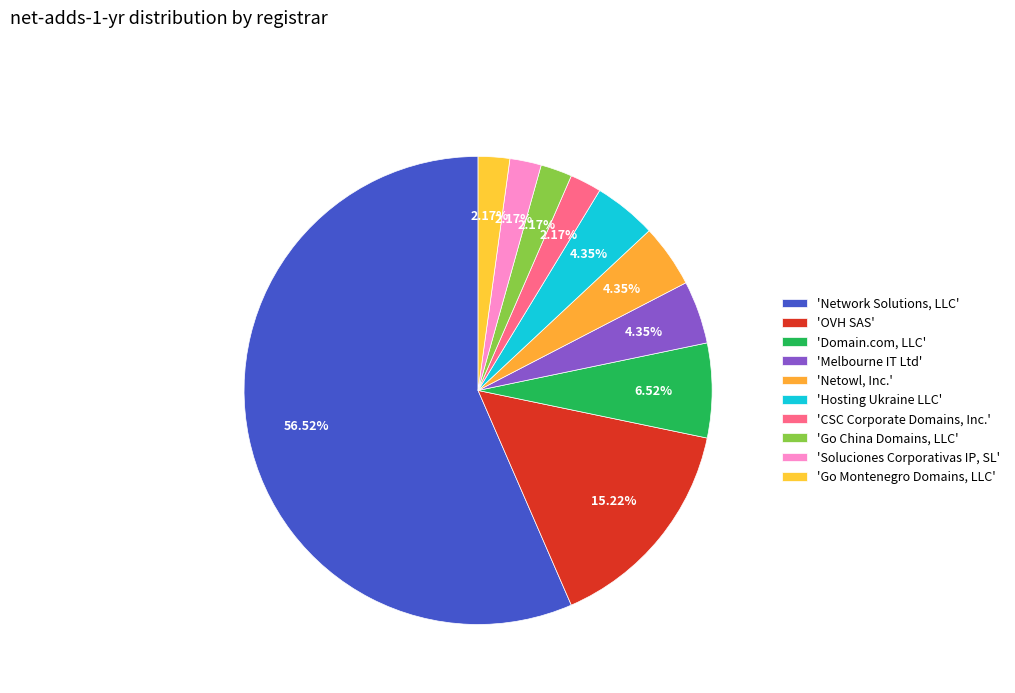

Rank the categories by value from lowest to highest.

CSC Corporate Domains, Inc., Go China Domains, LLC, Soluciones Corporativas IP, SL, Go Montenegro Domains, LLC, Melbourne IT Ltd, Netowl, Inc., Hosting Ukraine LLC, Domain.com, LLC, OVH SAS, Network Solutions, LLC